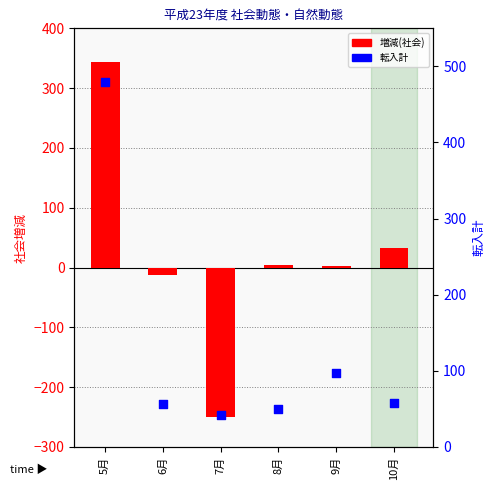

Is the value of 転入計 at 5月 greater than the value of 増減(社会) at 10月?

Yes